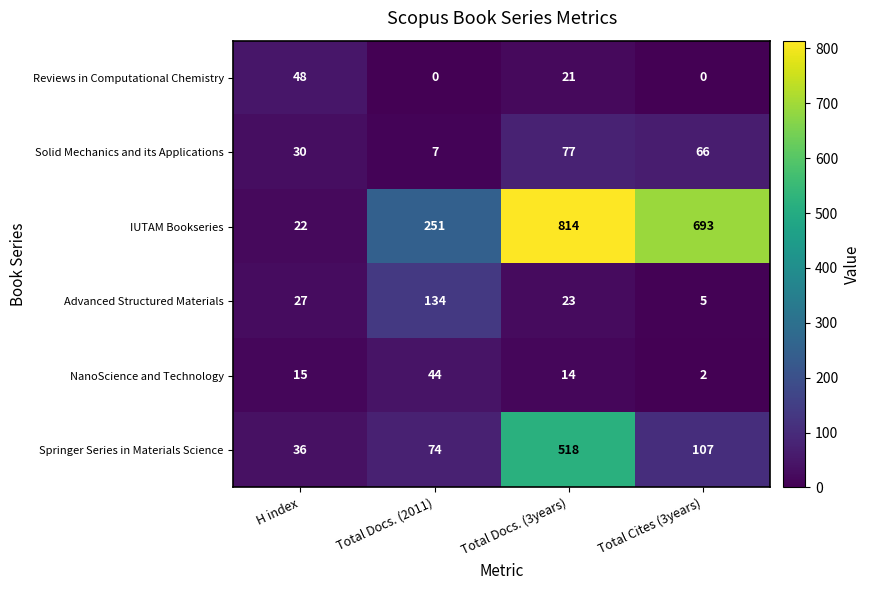

What is the difference between the highest and lowest values at Total Docs. (3years)?

800